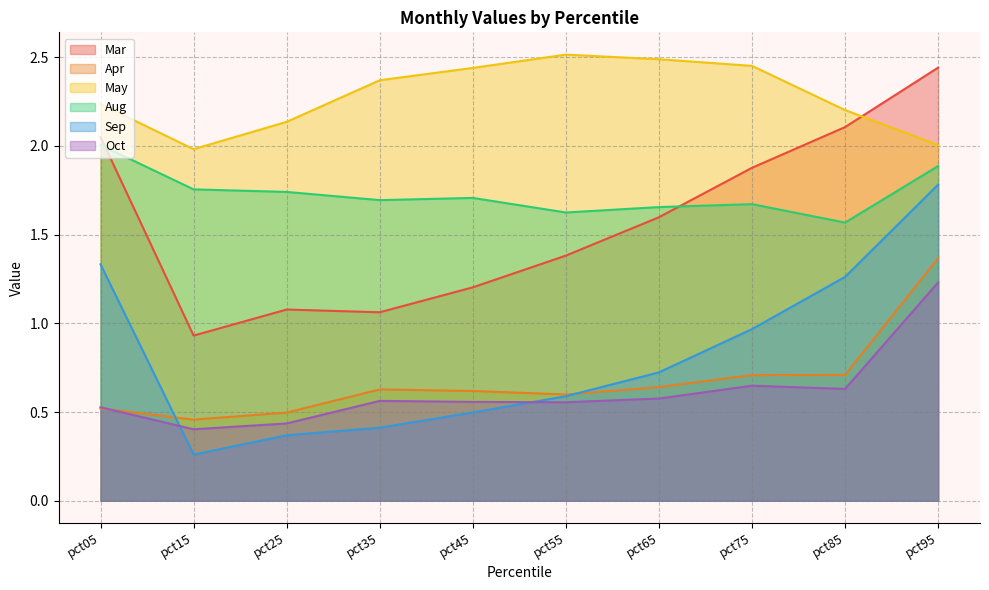

Is it true that Aug equals 1.7 at pct45?

True